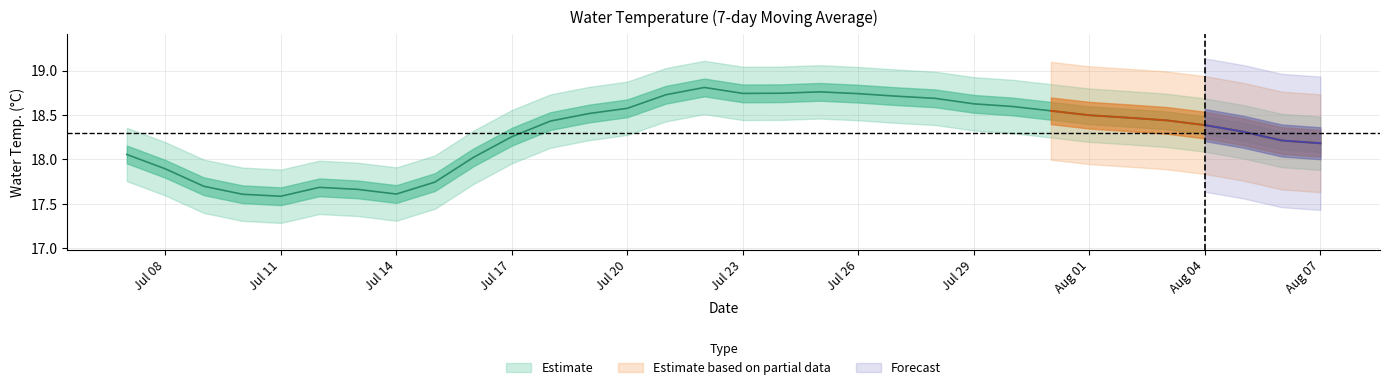

How many points are higher than both their immediate neighbors (excluding endpoints)?

3